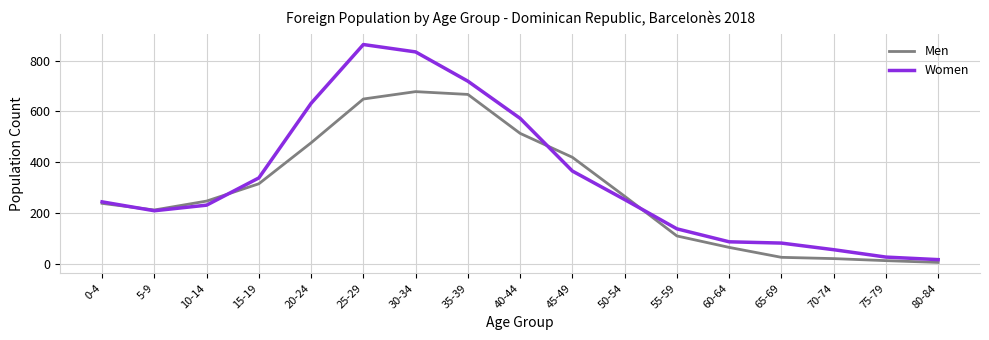

Is the value of Women at 35-39 greater than the value of Men at 25-29?

Yes